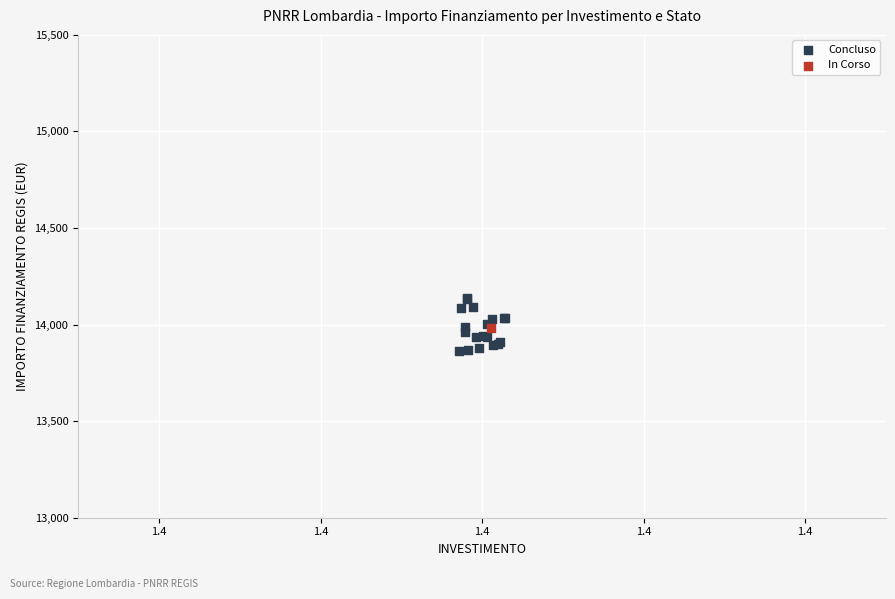

What are all the series names shown in the legend?

Concluso, In Corso